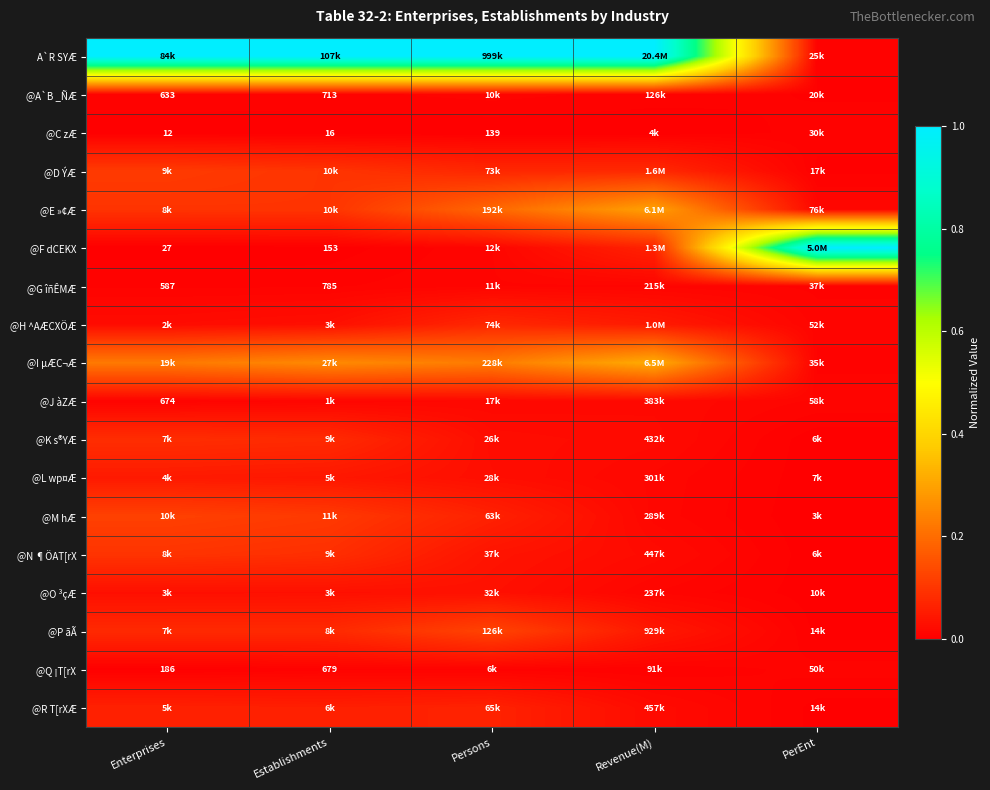

The value of @P ãÃ at Revenue(M) is 0.0. True or false?

True